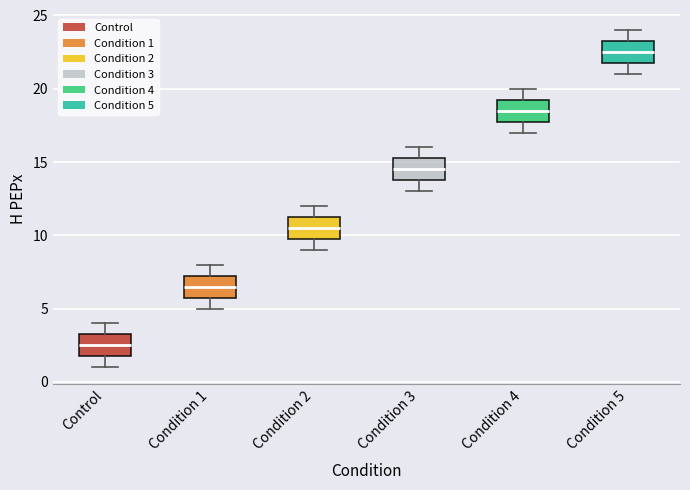

Reading left to right, transcribe this box plot: for each box, give where its median line is, the range the box spans, and where its two whiskers end, as read against the y-axis. The values are not printed on the chart, so give them approximately, as read against the axis.

Control: median 2.5, box 2.0 to 3.5, whiskers 1.0 to 4.0
Condition 1: median 6.5, box 6.0 to 7.5, whiskers 5.0 to 8.0
Condition 2: median 10.5, box 10.0 to 11.5, whiskers 9.0 to 12.0
Condition 3: median 14.5, box 14.0 to 15.5, whiskers 13.0 to 16.0
Condition 4: median 18.5, box 18.0 to 19.5, whiskers 17.0 to 20.0
Condition 5: median 22.5, box 22.0 to 23.5, whiskers 21.0 to 24.0